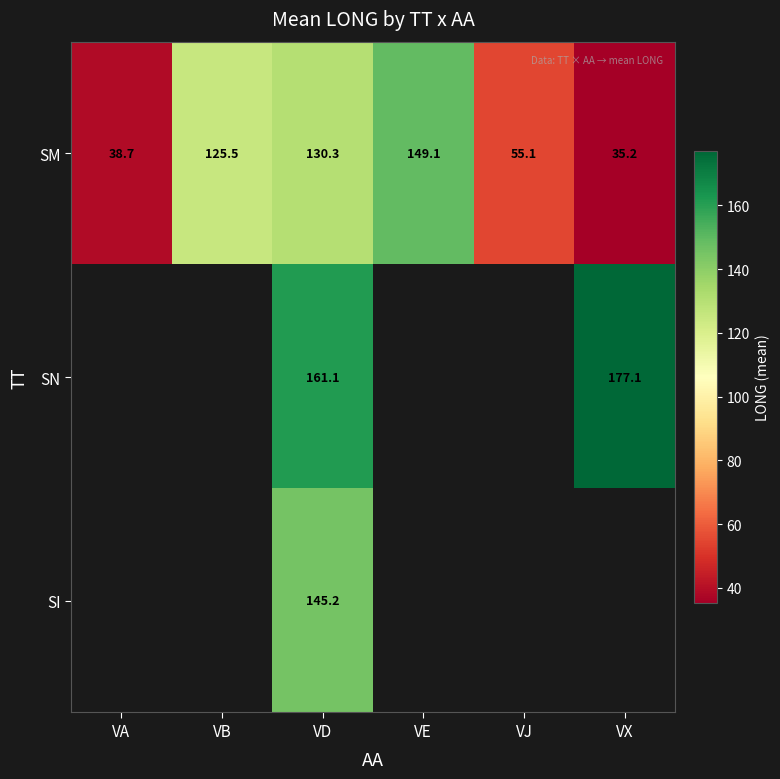

Rank the series at VD from lowest to highest value.

SM, SI, SN